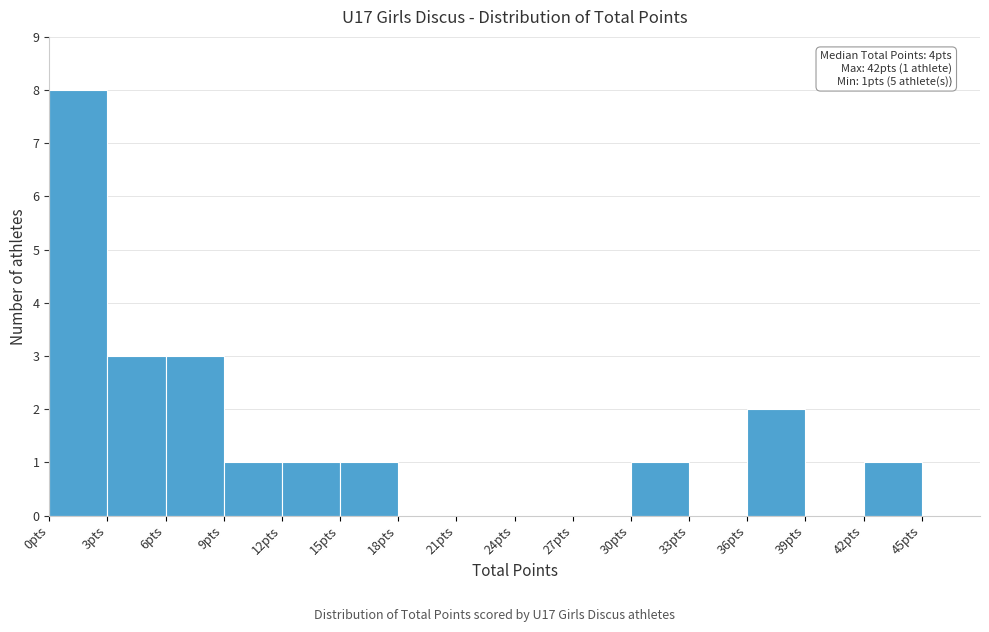

Which range on the x-axis has the tallest bar?

0 to 3